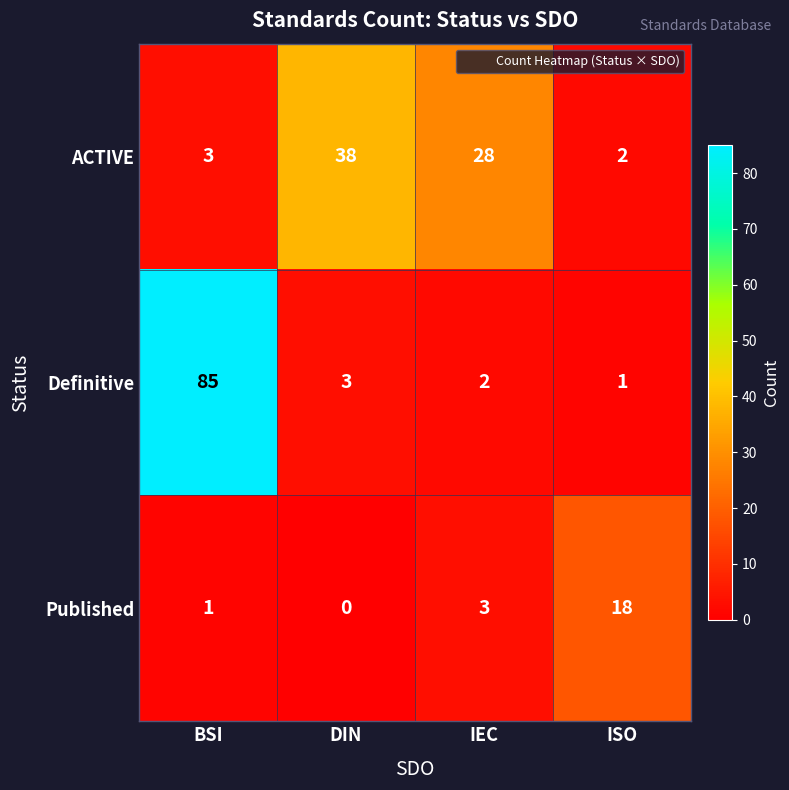

Rank the series by their maximum value, from highest to lowest.

Definitive, ACTIVE, Published